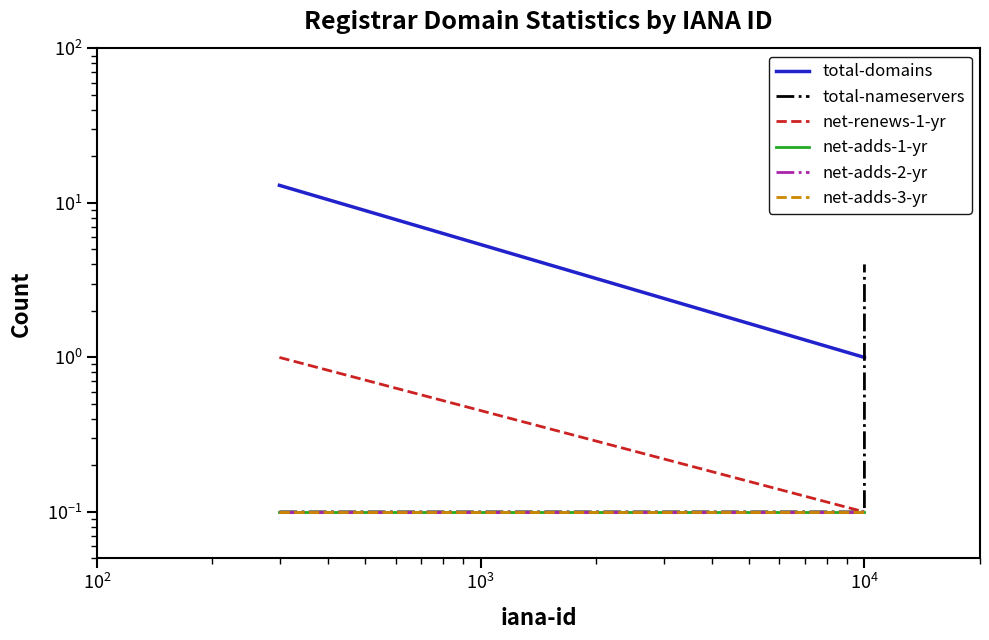

Reading left to right, transcribe all the data shown in this chart.

total-domains: 13.0	1.0	1.0
total-nameservers: 0.1	0.1	4.0
net-renews-1-yr: 1.0	0.1	0.1
net-adds-1-yr: 0.1	0.1	0.1
net-adds-2-yr: 0.1	0.1	0.1
net-adds-3-yr: 0.1	0.1	0.1